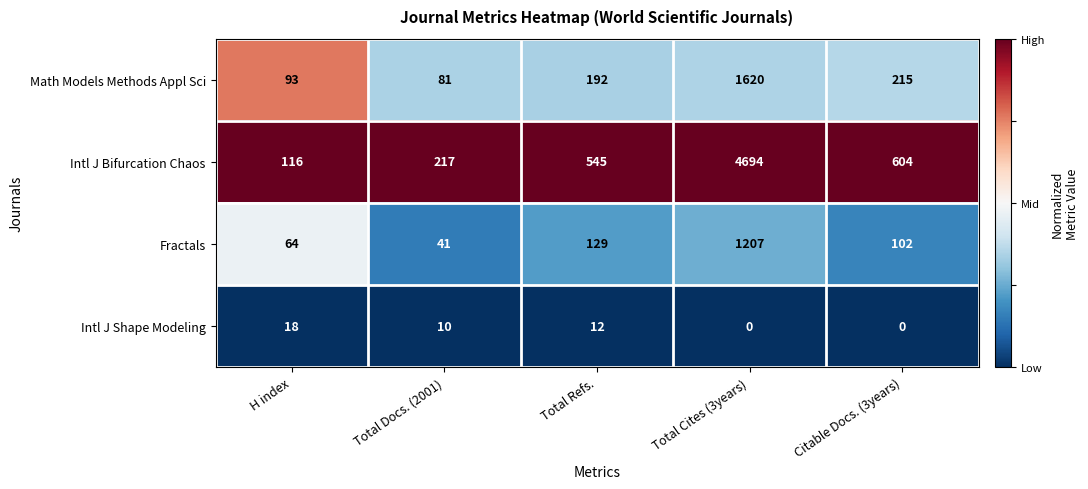

Is it true that Intl J Shape Modeling equals 18 at H index?

True